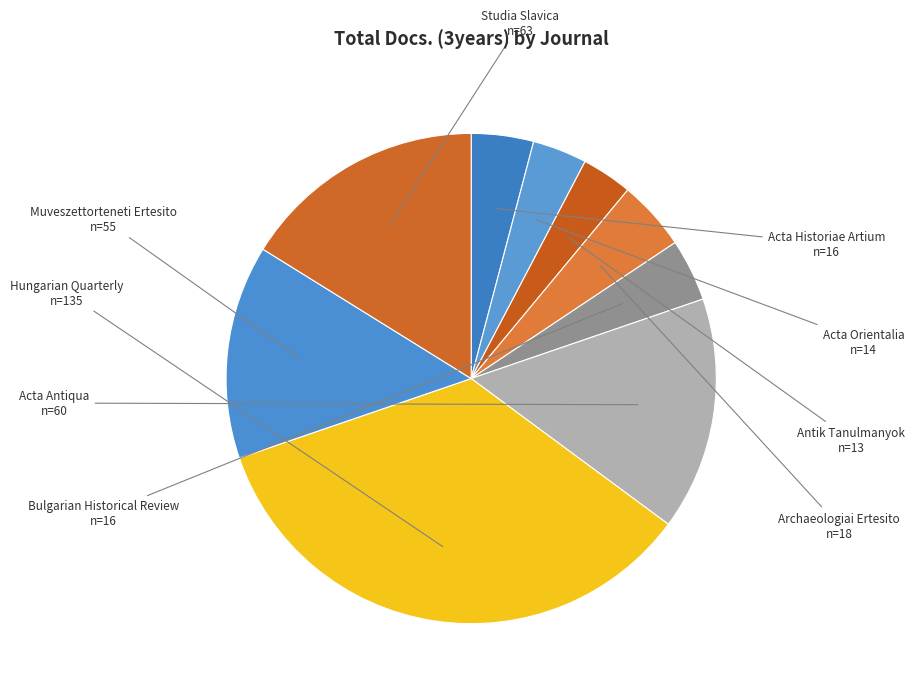

Does Archaeologiai Ertesito represent more than half of the total?

No